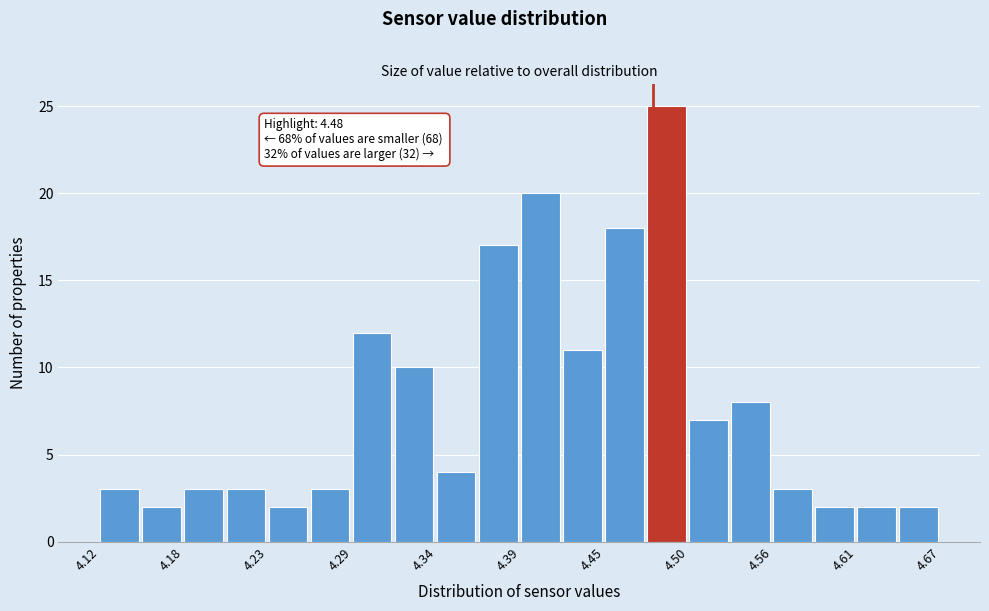

Read against the x-axis, roughly where is the centre of the tallest bar?

4.49